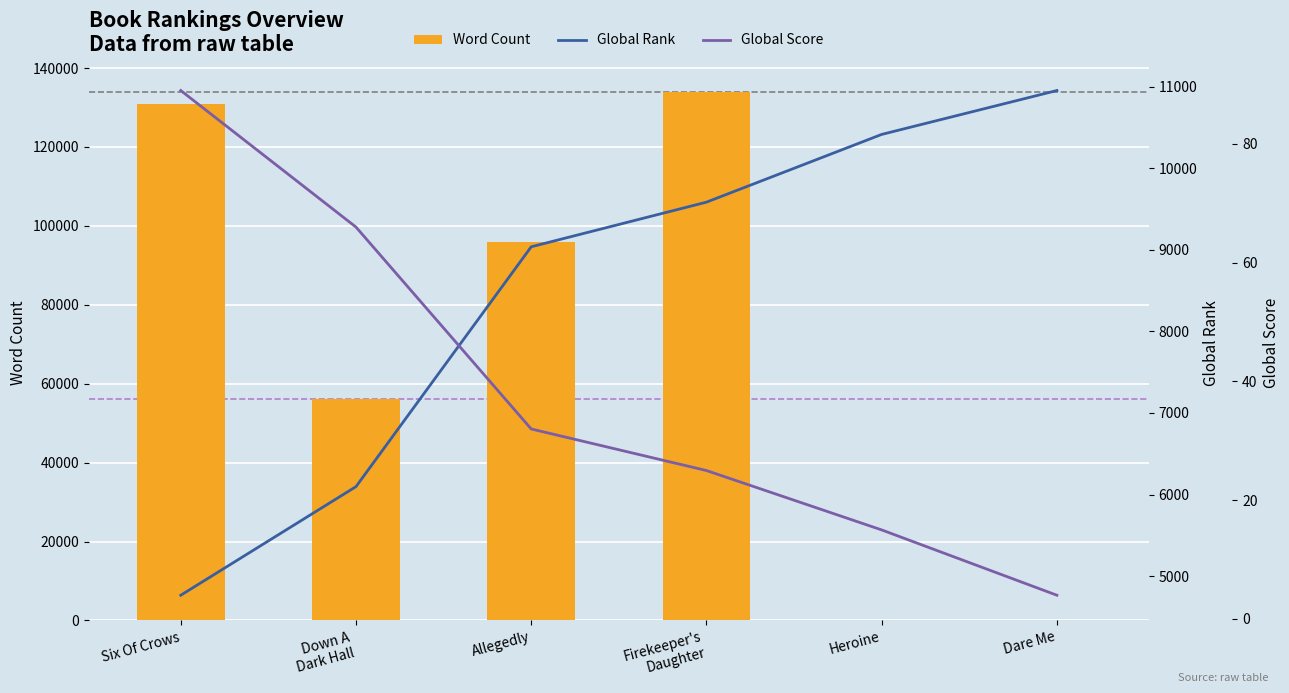

What is the sum of the Global Rank values at Dare Me and Firekeeper's
Daughter?

20534